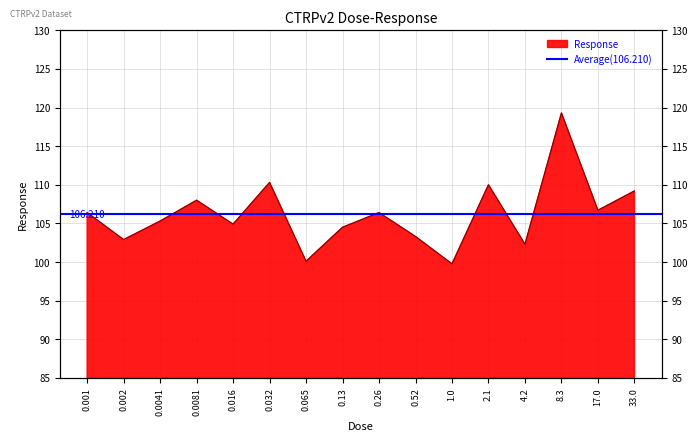

Approximately how many times larger is the value at 0.065 compared to 0.52?

1.0